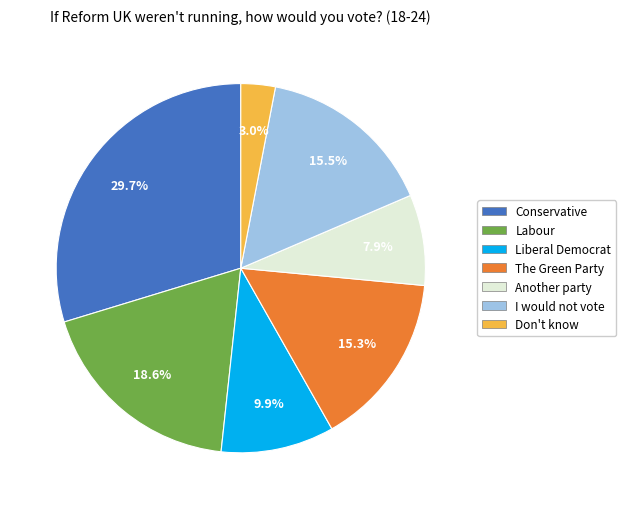

Does any single category account for the majority?

No